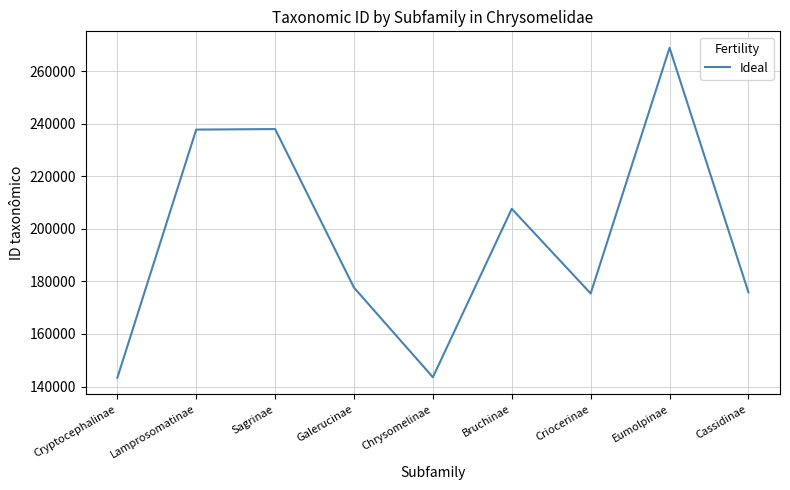

What is the maximum value shown in the chart?

268841